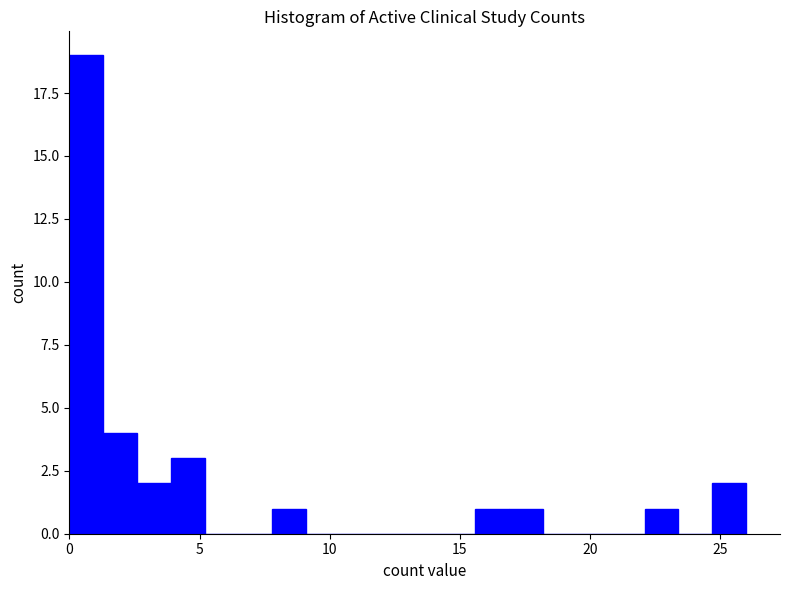

Read against the x-axis, roughly where is the centre of the tallest bar?

0.5